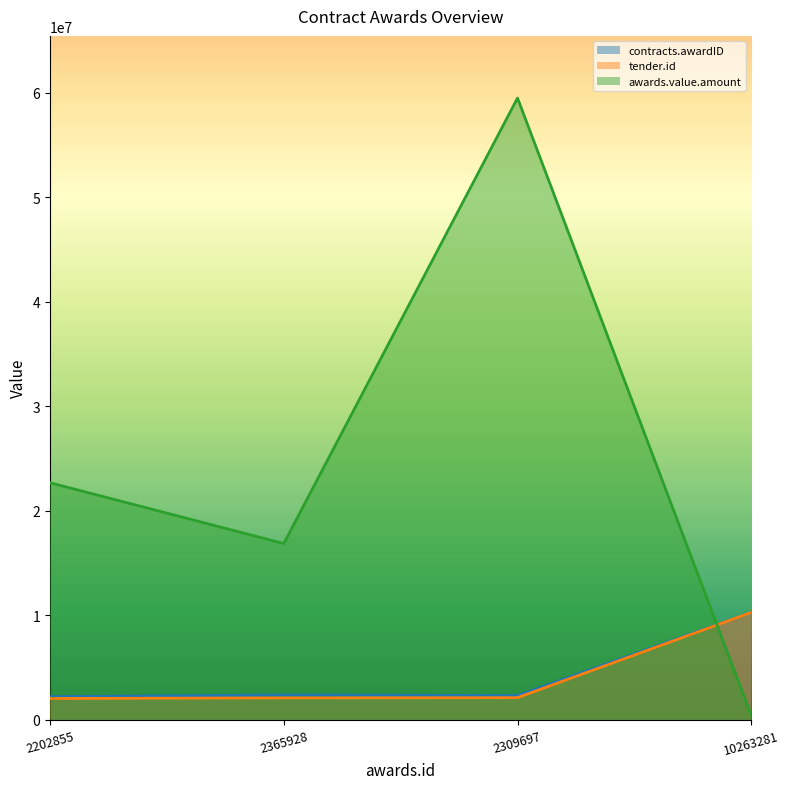

Between 2202855 and 10263281, which series saw the biggest shift?

awards.value.amount